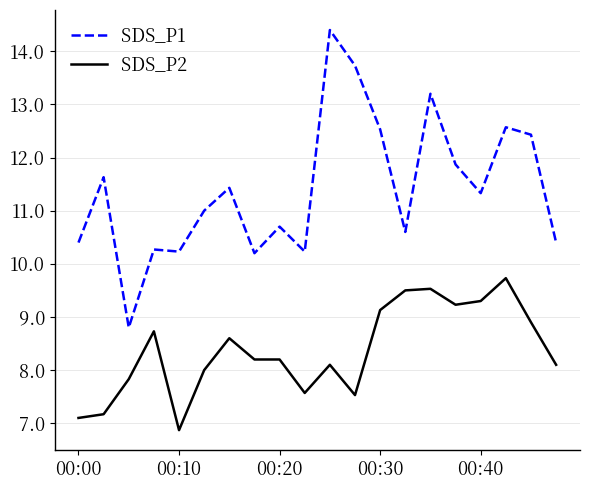

Which series has the largest range (max minus min)?

SDS_P1